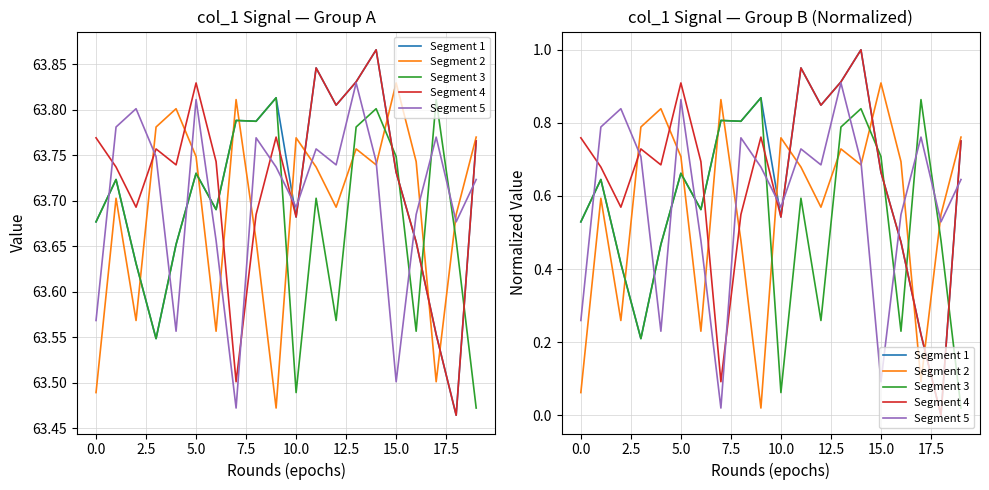

What is the difference between the Segment 4 values at 19 and 14?

0.2